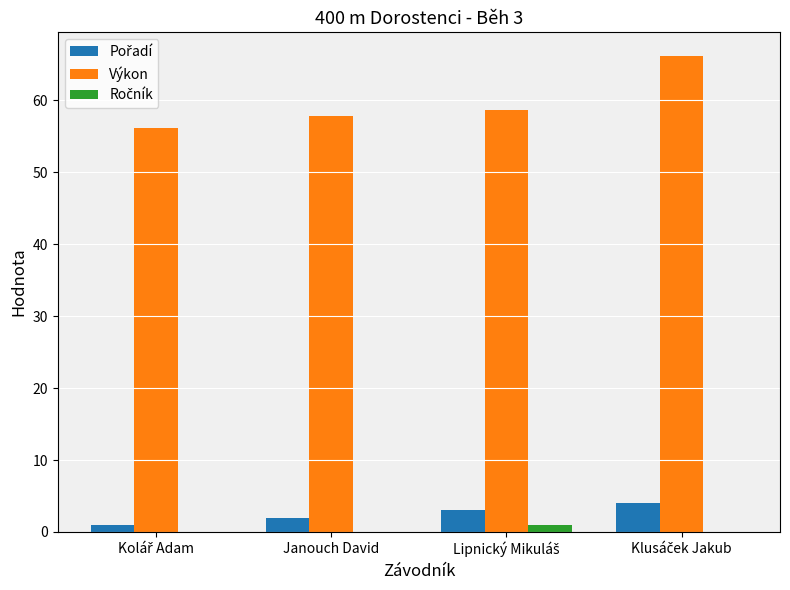

What is the sum of all Výkon values?

238.8